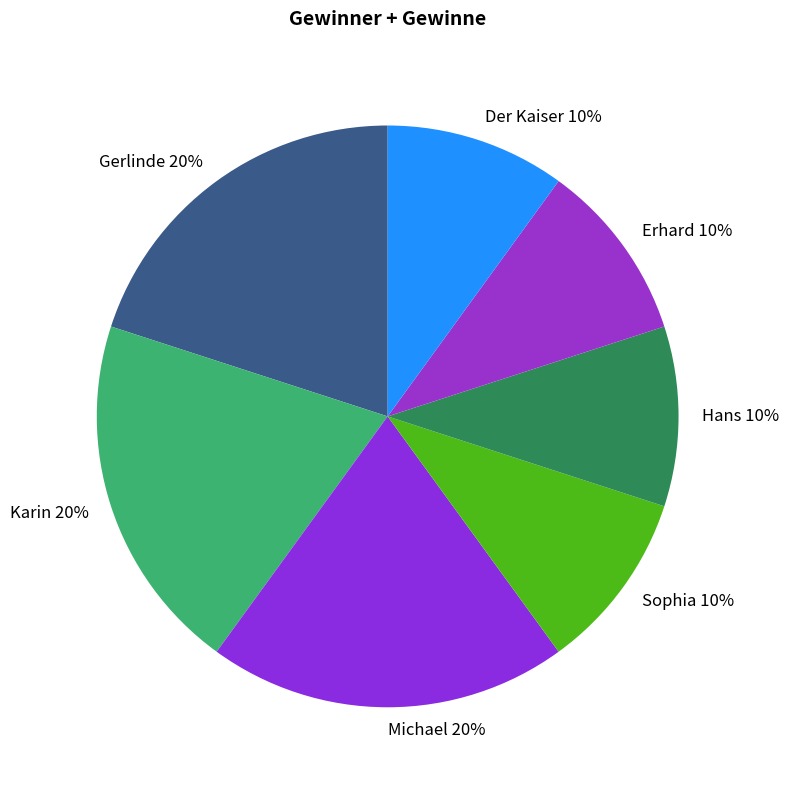

What percentage is the Erhard slice, to the nearest percent?

10%